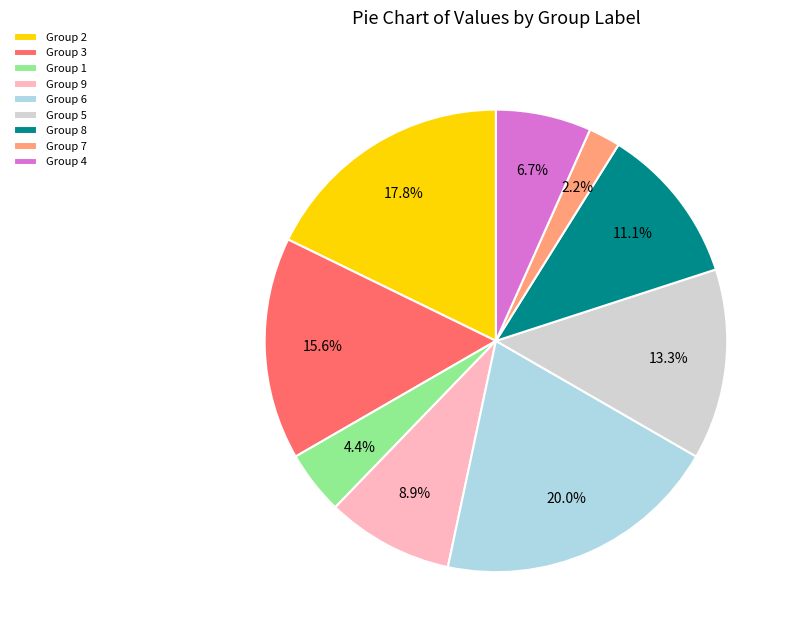

Which category has the smallest portion of the pie?

Group 7